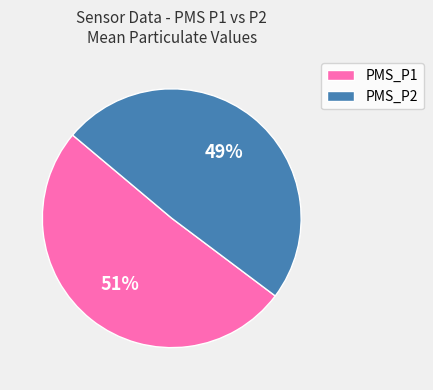

Is the sum of PMS_P1 and PMS_P2 greater than half?

Yes